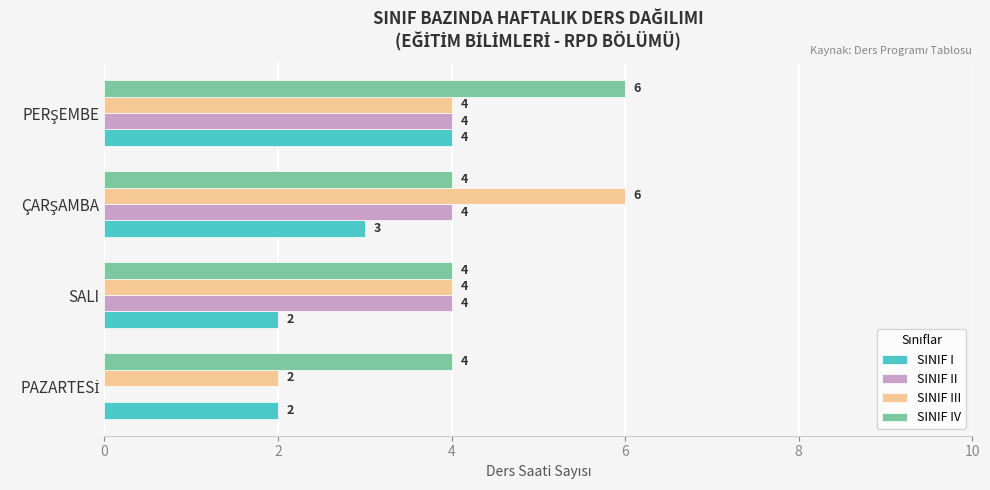

Is it true that SINIF III equals 7 at SALI?

False